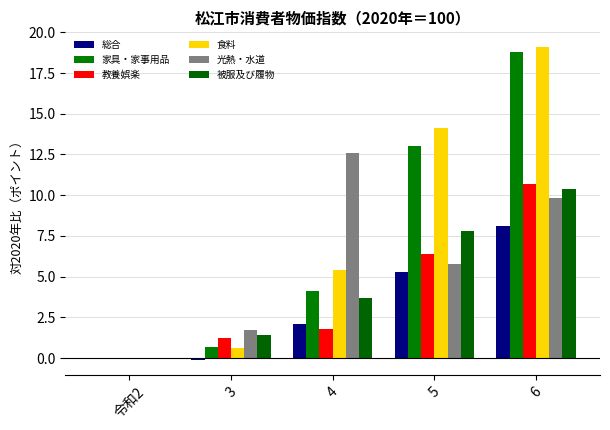

True or false: 食料 has a value of 0.0 at 令和2.

True